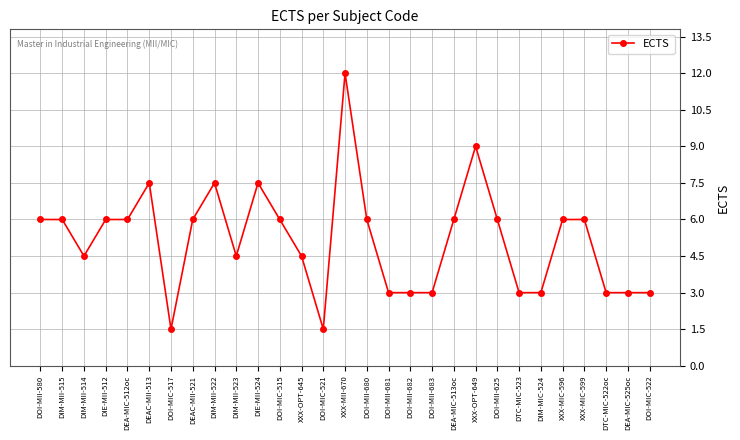

What is the change in value from DOI-MIC-517 to DOI-MII-682?

+1.5